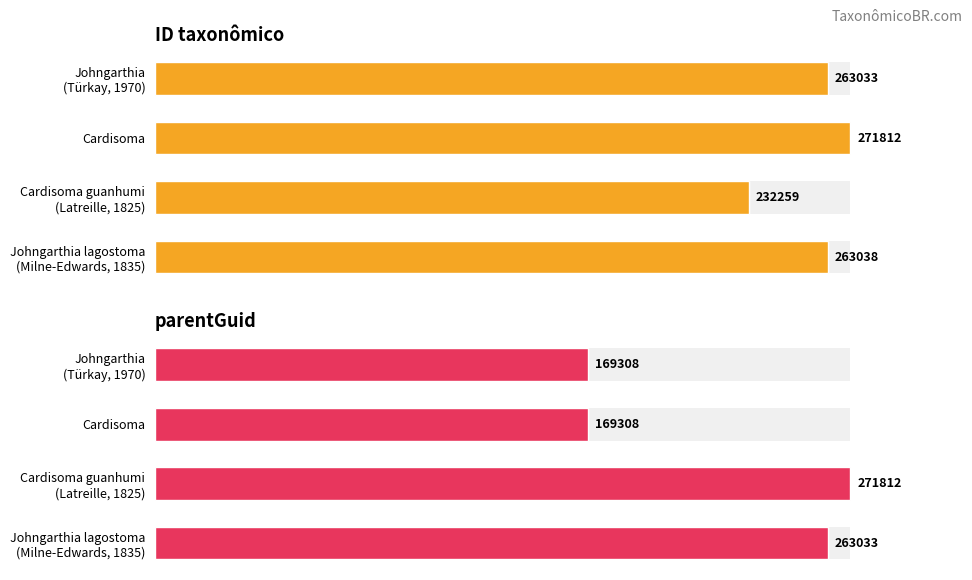

The value of ID taxonômico at 3 is 443819. True or false?

False